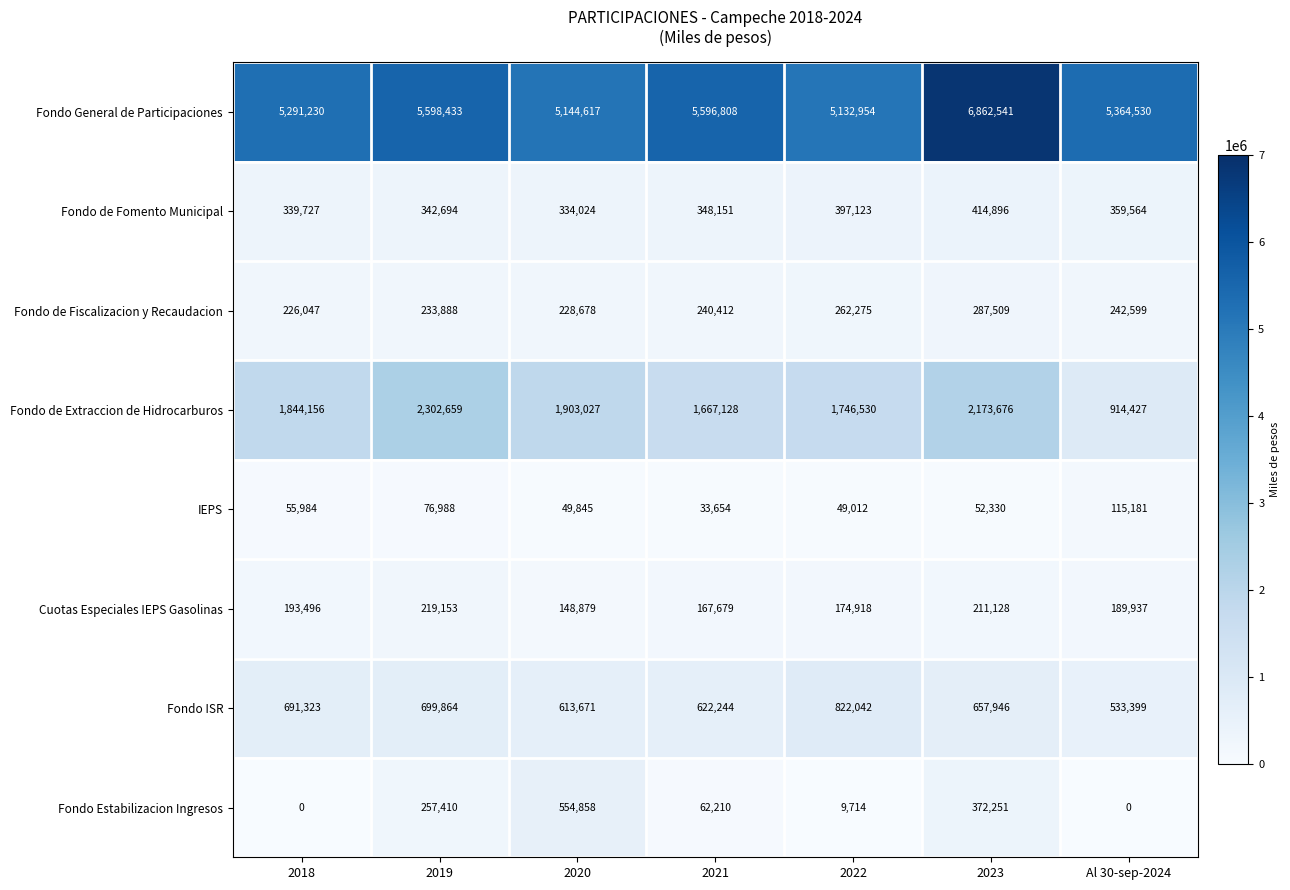

List the series in order of their peak value, highest first.

Fondo General de Participaciones, Fondo de Extraccion de Hidrocarburos, Fondo ISR, Fondo Estabilizacion Ingresos, Fondo de Fomento Municipal, Fondo de Fiscalizacion y Recaudacion, Cuotas Especiales IEPS Gasolinas, IEPS